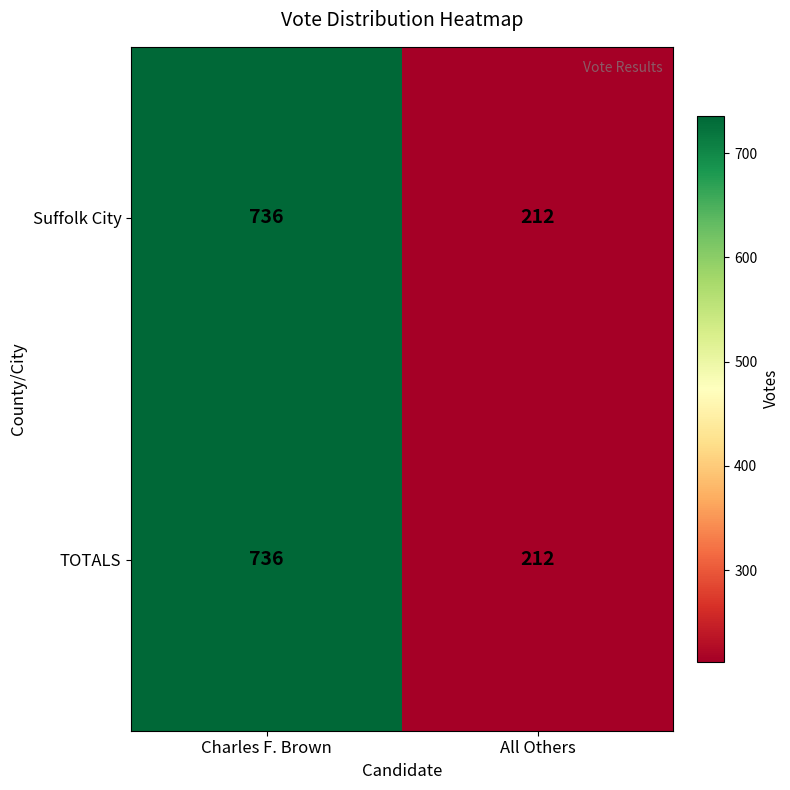

Reading left to right, extract all data points from this chart.

Suffolk City: Charles F. Brown=736	All Others=212
TOTALS: Charles F. Brown=736	All Others=212